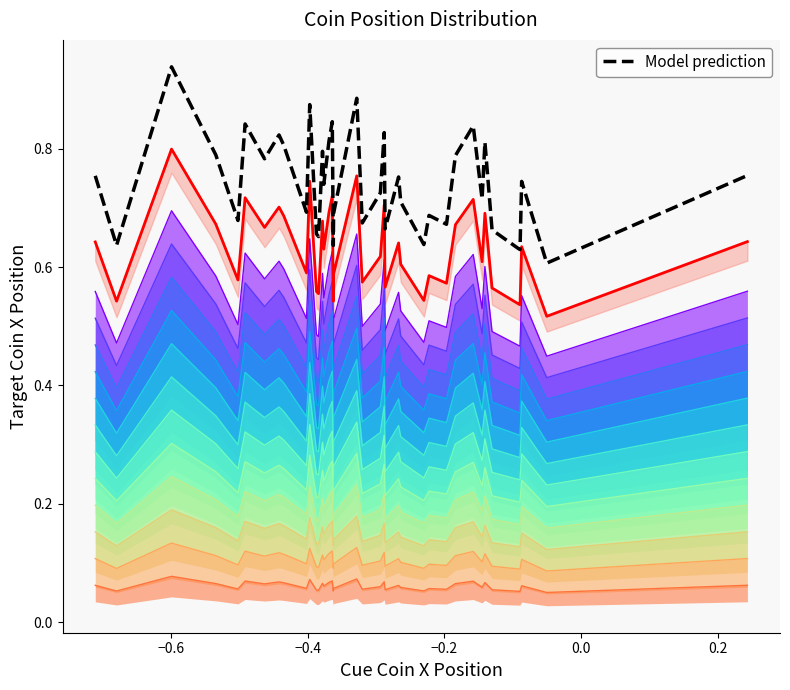

Reading left to right, transcribe all the data shown in this chart.

Max envelope: 0.6	0.5	0.8	0.7	0.6	0.7	0.7	0.7	0.7	0.6	0.7	0.6	0.6	0.7	0.6	0.7	0.7	0.5	0.6	0.7	0.8	0.6	0.6	0.7	0.6	0.6	0.6	0.5	0.6	0.6	0.7	0.7	0.6	0.7	0.6	0.5	0.5	0.6	0.5	0.6
Model prediction: 0.8	0.6	0.9	0.8	0.7	0.8	0.8	0.8	0.8	0.7	0.9	0.7	0.7	0.8	0.7	0.8	0.8	0.6	0.7	0.8	0.9	0.7	0.7	0.8	0.7	0.8	0.7	0.6	0.7	0.7	0.8	0.8	0.7	0.8	0.7	0.6	0.6	0.7	0.6	0.8